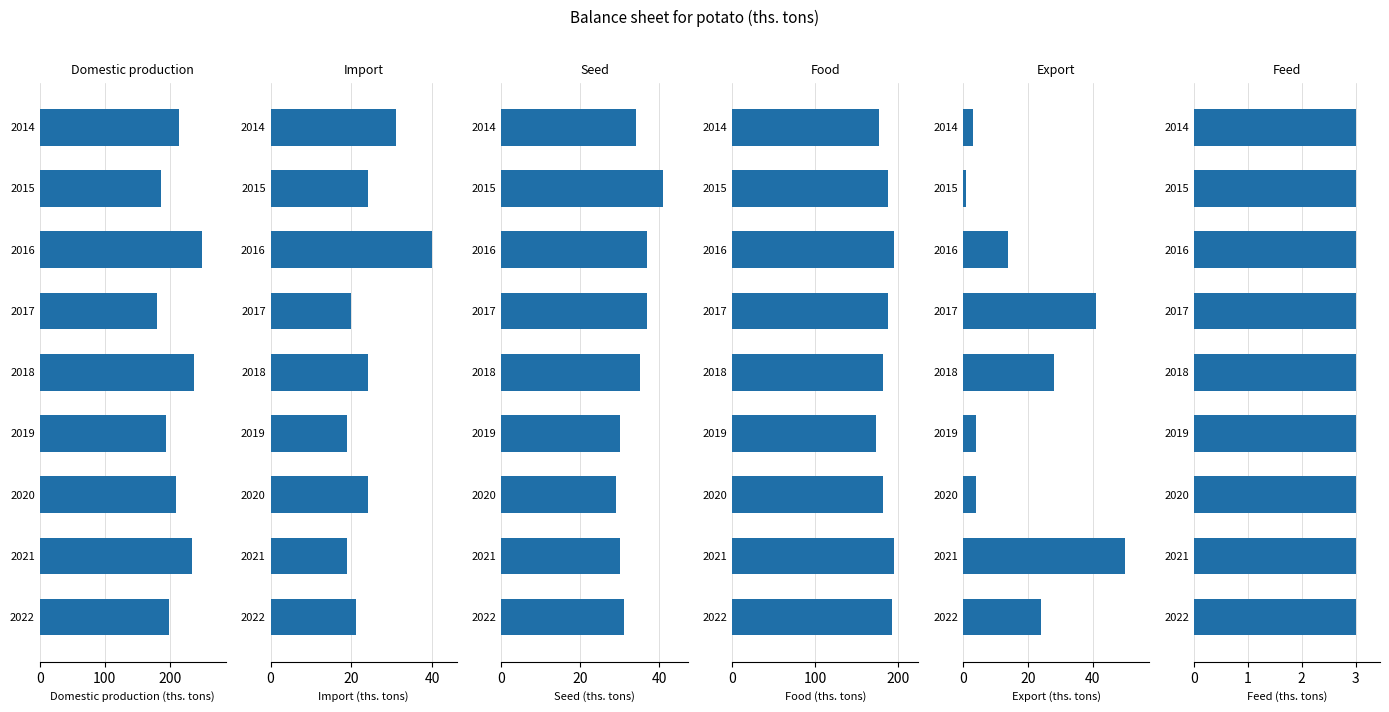

At 0, list the series in order from smallest to largest.

Feed, Export, Import, Seed, Food, Domestic production